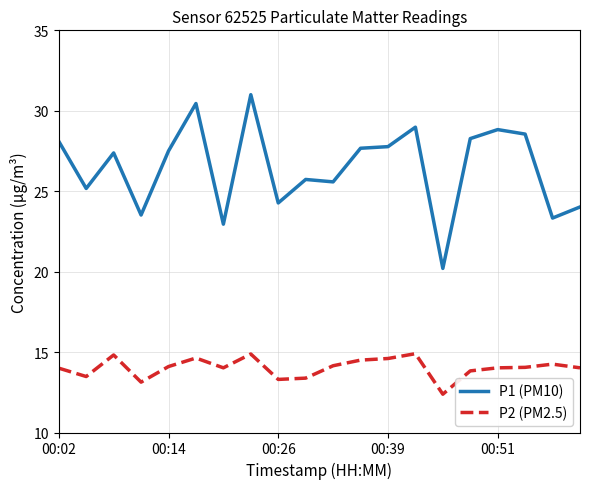

True or false: P2 (PM2.5) and P1 (PM10) cross at least once.

False